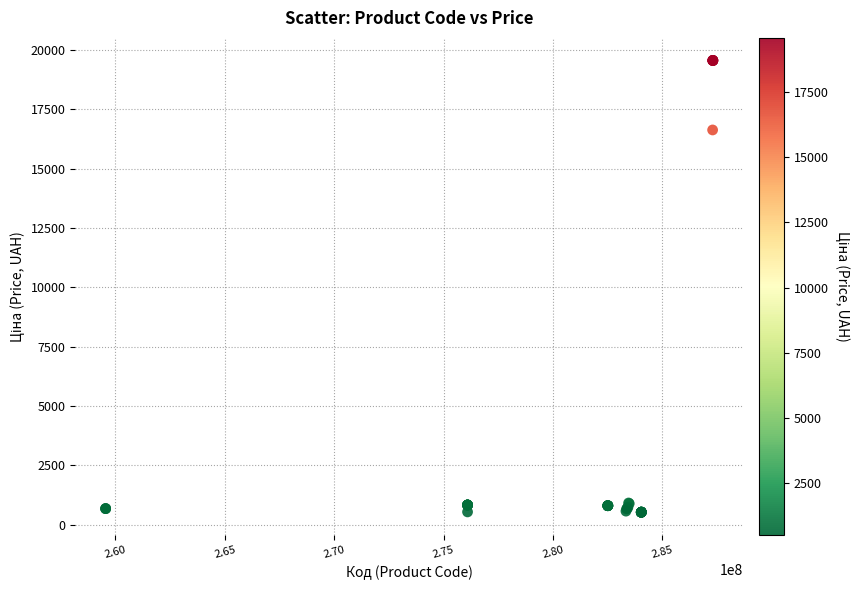

What Y value in the scatter plot is closest to 10046?

16636.8